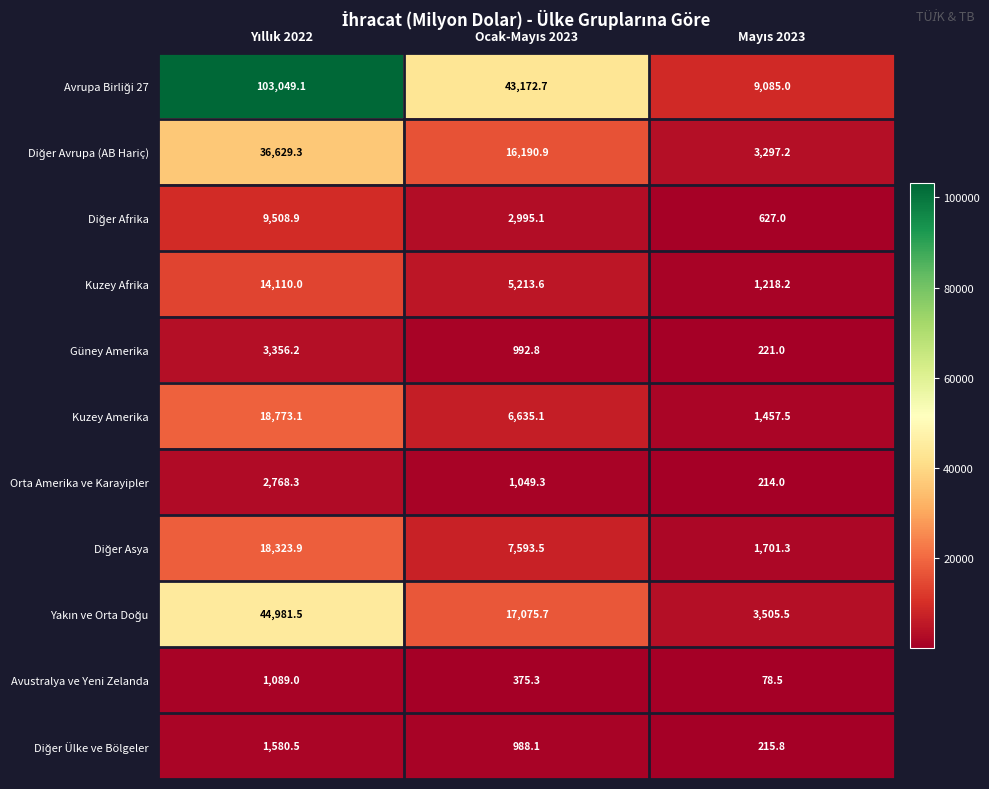

What is the maximum value for Orta Amerika ve Karayipler?

2768.3